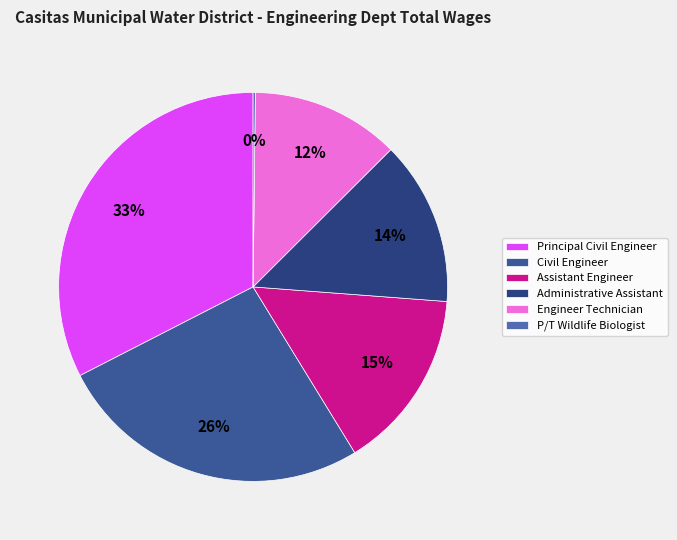

True or false: Assistant Engineer accounts for 10% of the total.

False